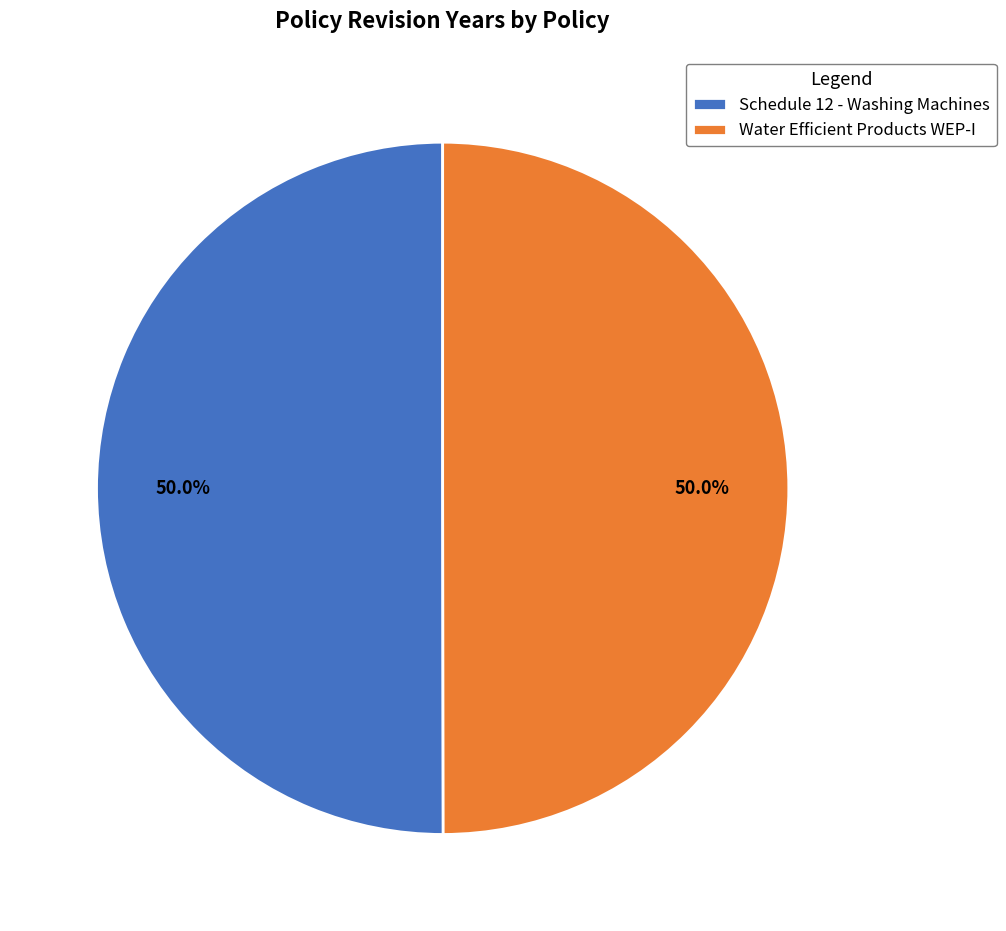

To the nearest percent, what is the combined percentage of Water Efficient Products WEP-I and Schedule 12 - Washing Machines?

100%